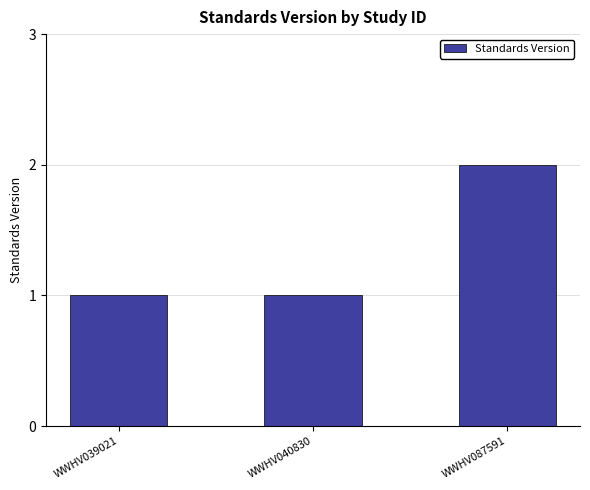

What is the sum of the values at WWHV087591 and WWHV039021?

3